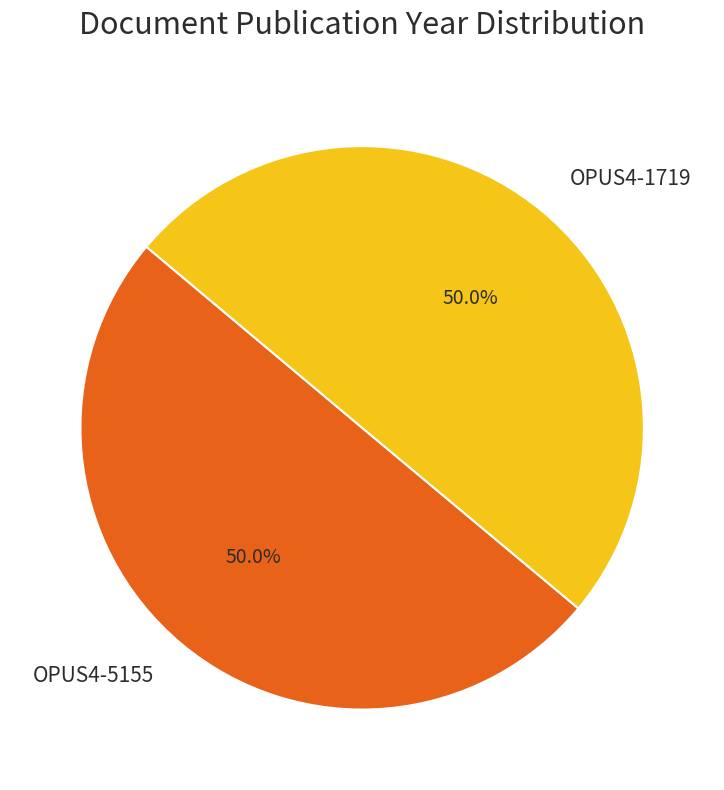

Approximately how many times larger is the value at OPUS4-5155 compared to OPUS4-1719?

1.0